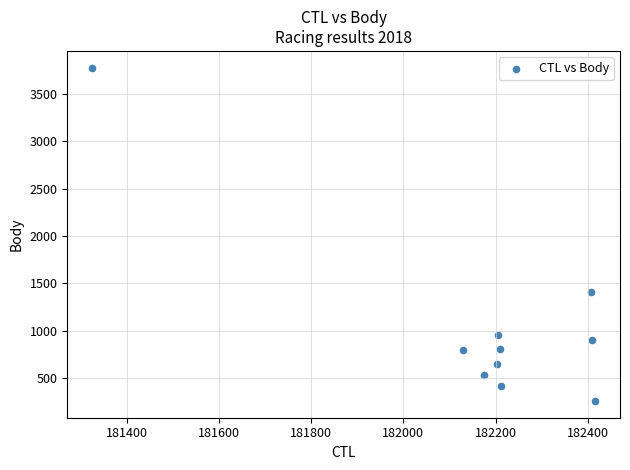

What is the range of Y values (max minus min)?

3523